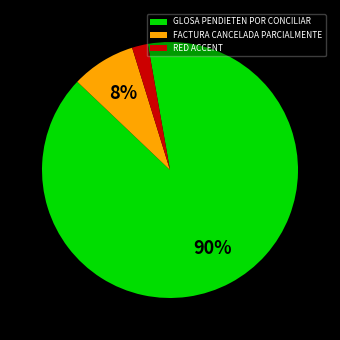

The GLOSA PENDIETEN POR CONCILIAR slice represents 83% of the pie. True or false?

False